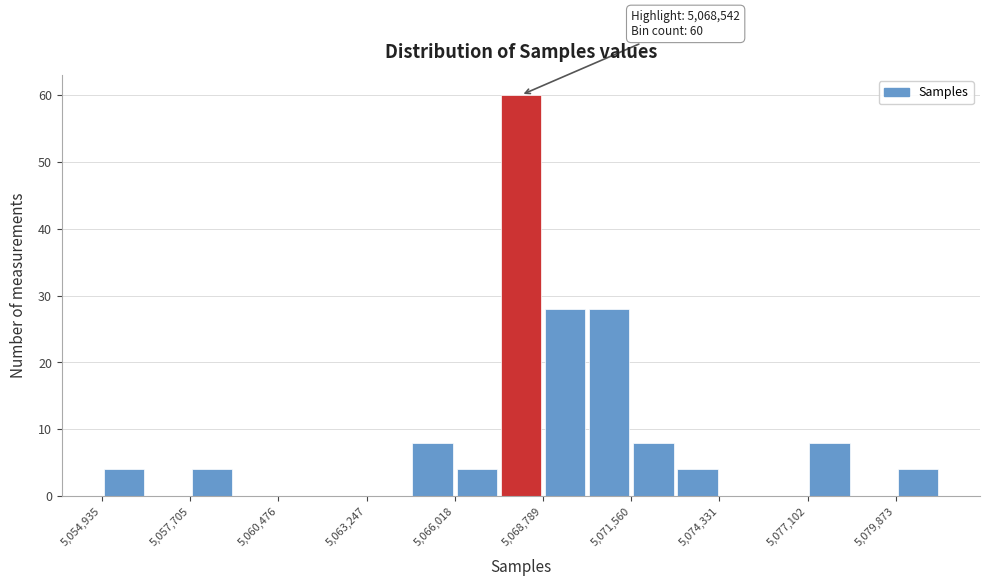

Read against the x-axis, roughly where is the centre of the tallest bar?

5068000